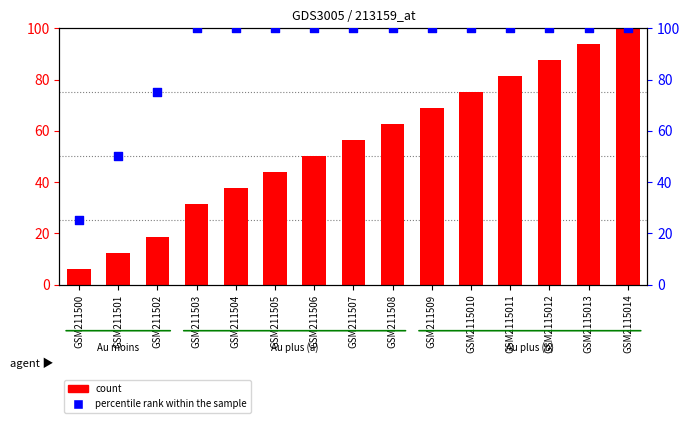

What is the total value across all series at GSM211507?

156.2